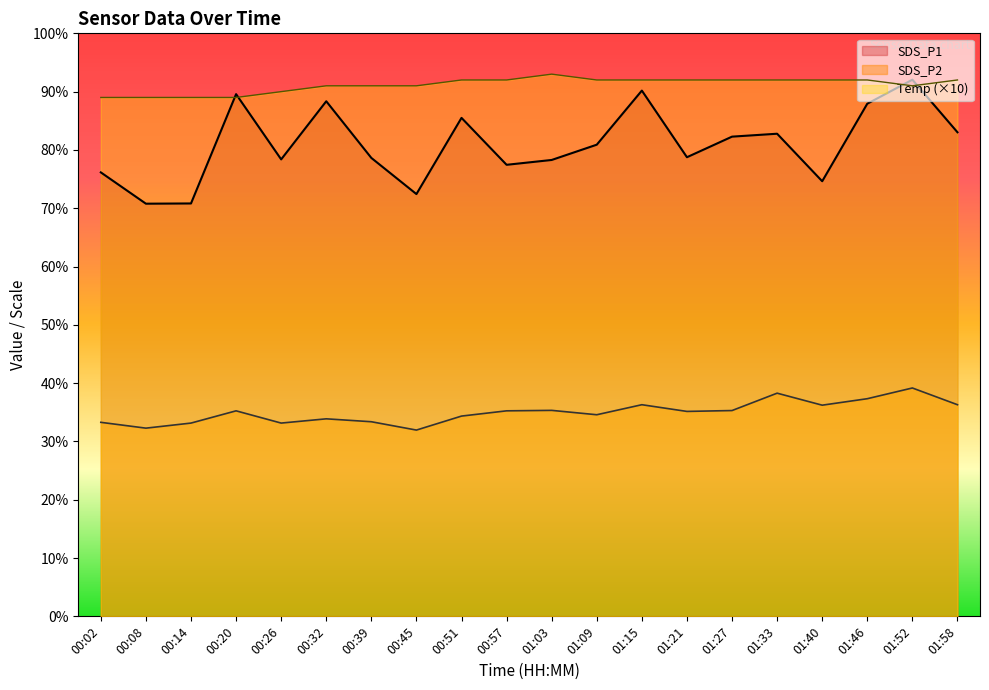

True or false: Temp has a value of 151.7 at 01:33.

False